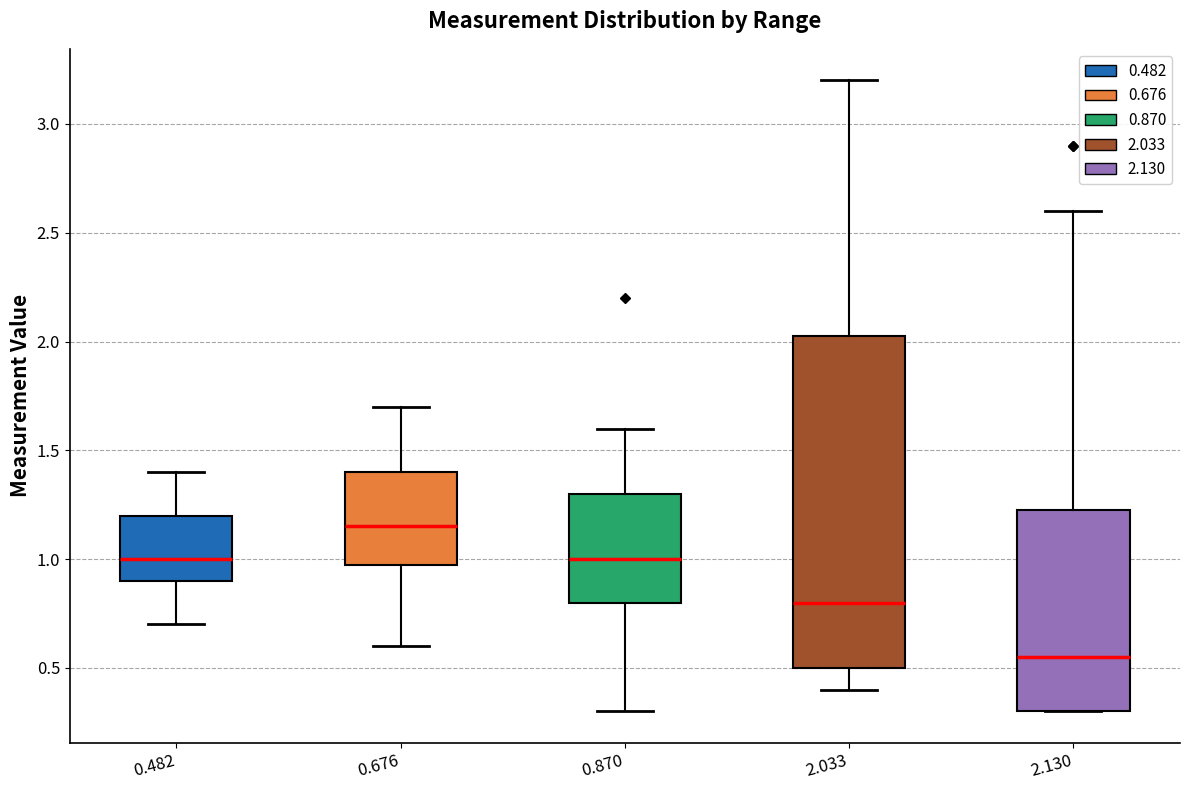

Comparing the boxes themselves (not the whiskers), which one is the tallest?

2.033